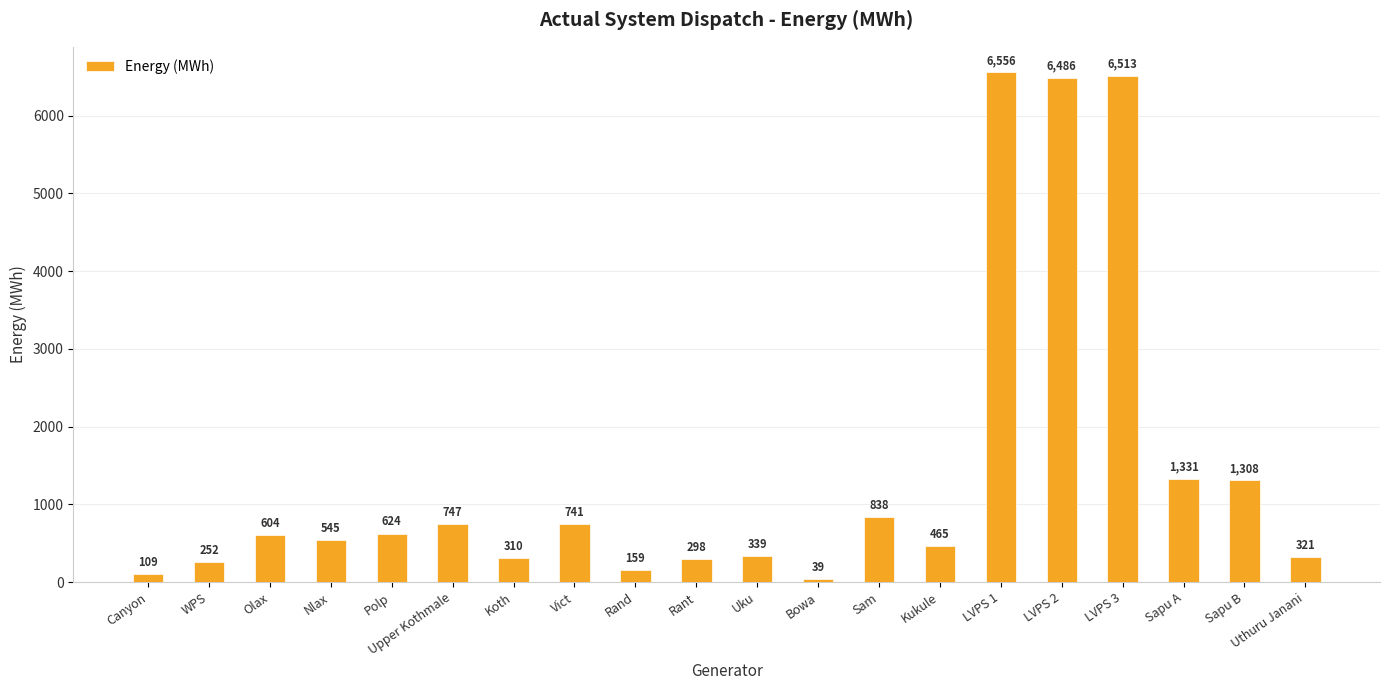

The chart shows a value of 370.0 at Olax. True or false?

False